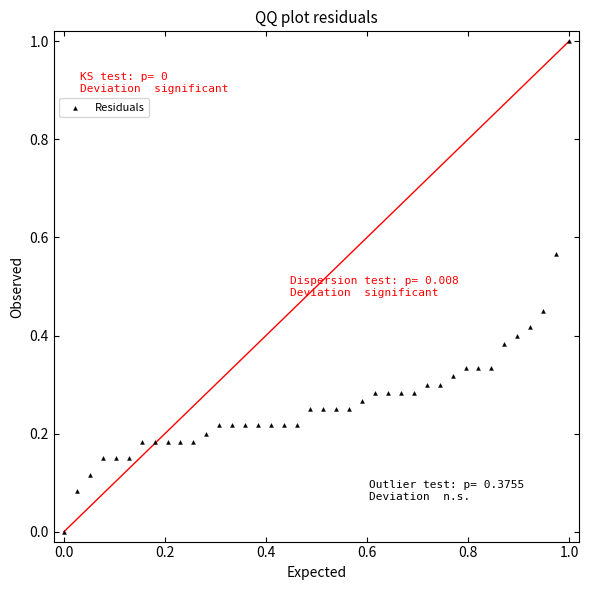

What is the range of Y values (max minus min)?

1.0